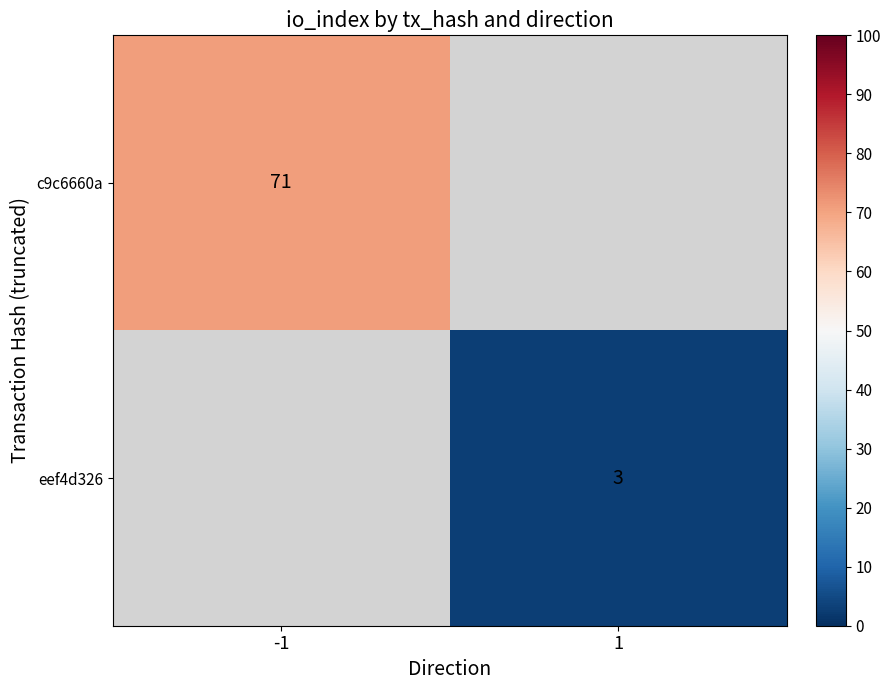

Rank the series by their average value, from highest to lowest.

c9c6660a, eef4d326